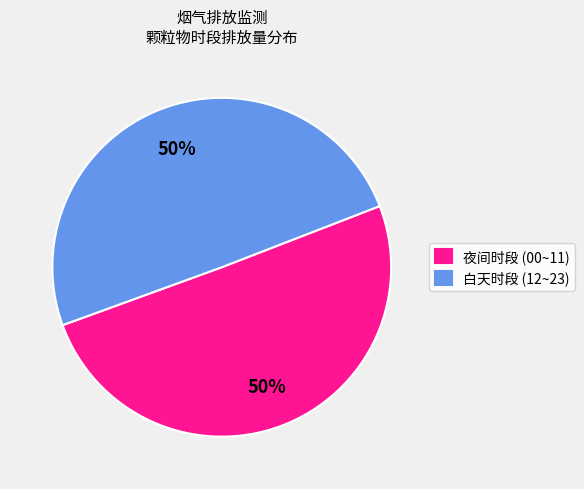

True or false: 夜间时段 (00~11) accounts for 61% of the total.

False